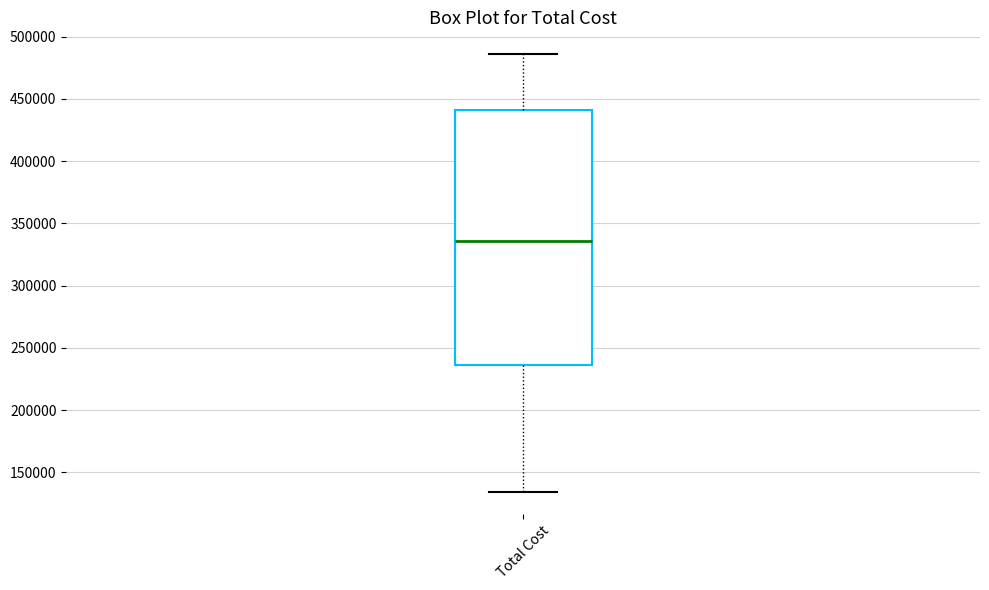

Transcribe this box plot: give where the median line is, the range the box spans, and where the two whiskers end, as read against the y-axis. The values are not printed on the chart, so give them approximately, as read against the axis.

median 335000, box 235000 to 440000, whiskers 135000 to 485000